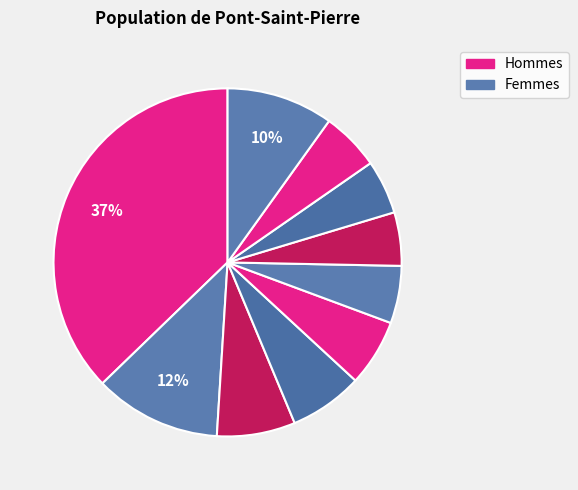

To the nearest percent, what is the difference between the largest and smallest slice percentages?

32%